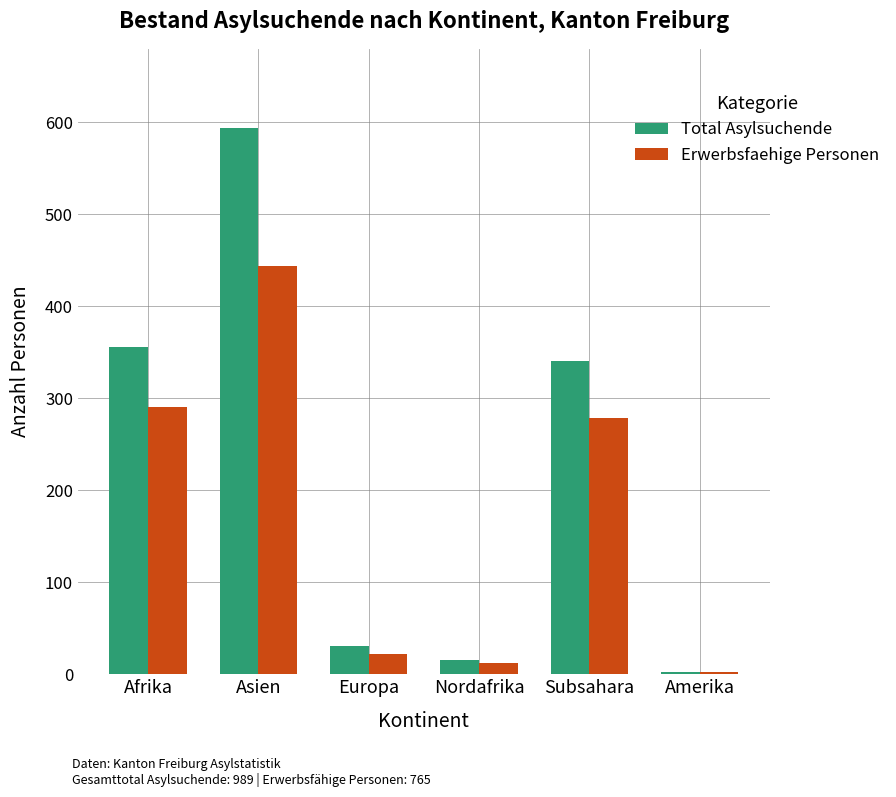

What is the sum of all Erwerbsfaehige Personen values?

1050